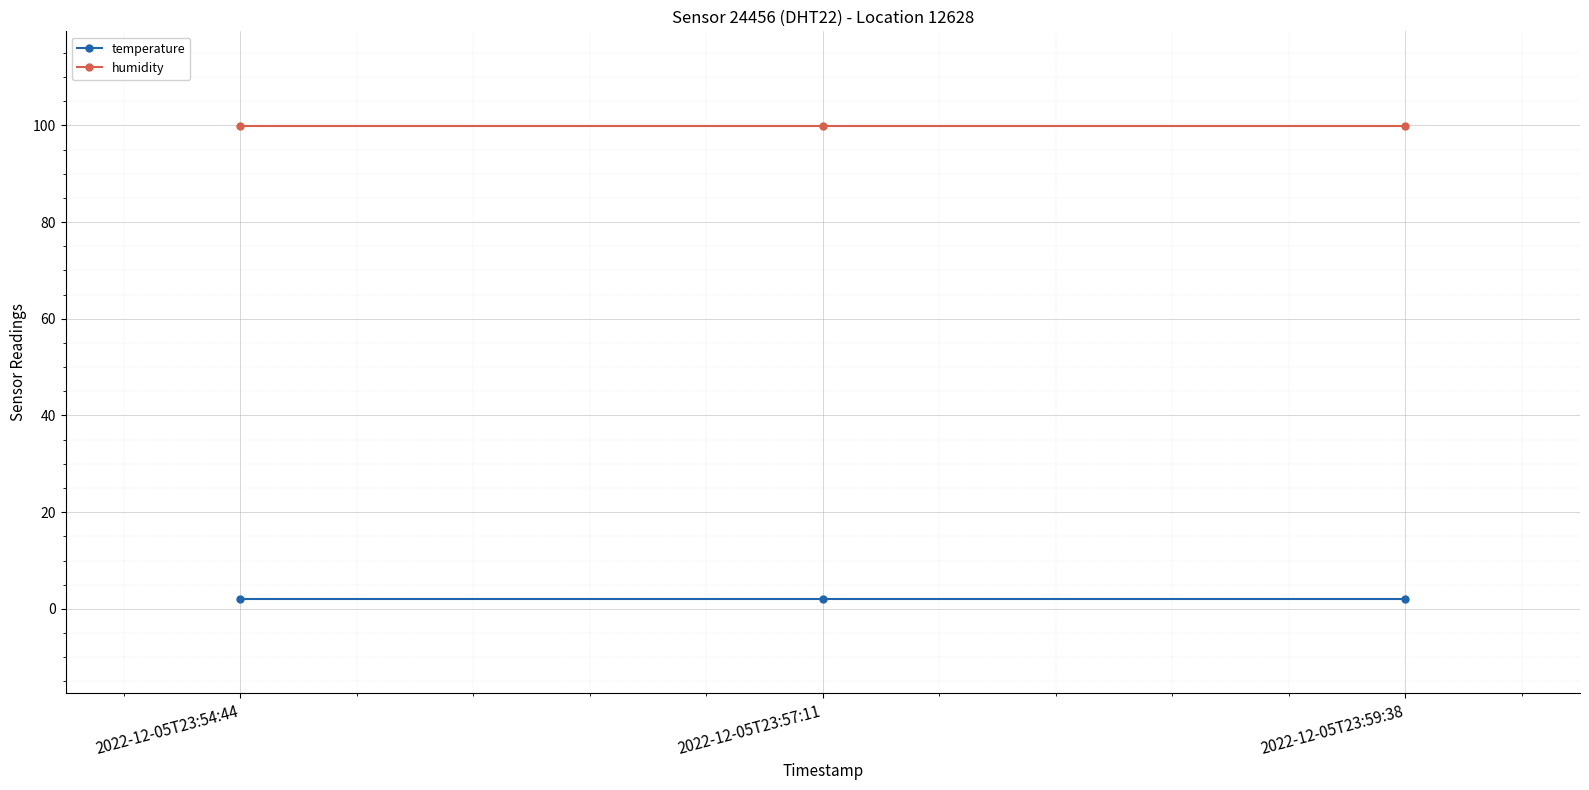

Which series has the largest total across all categories?

humidity